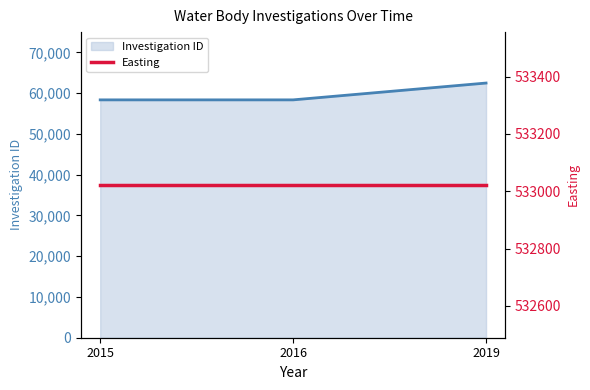

Rank the categories by value from lowest to highest.

2015, 2016, 2019